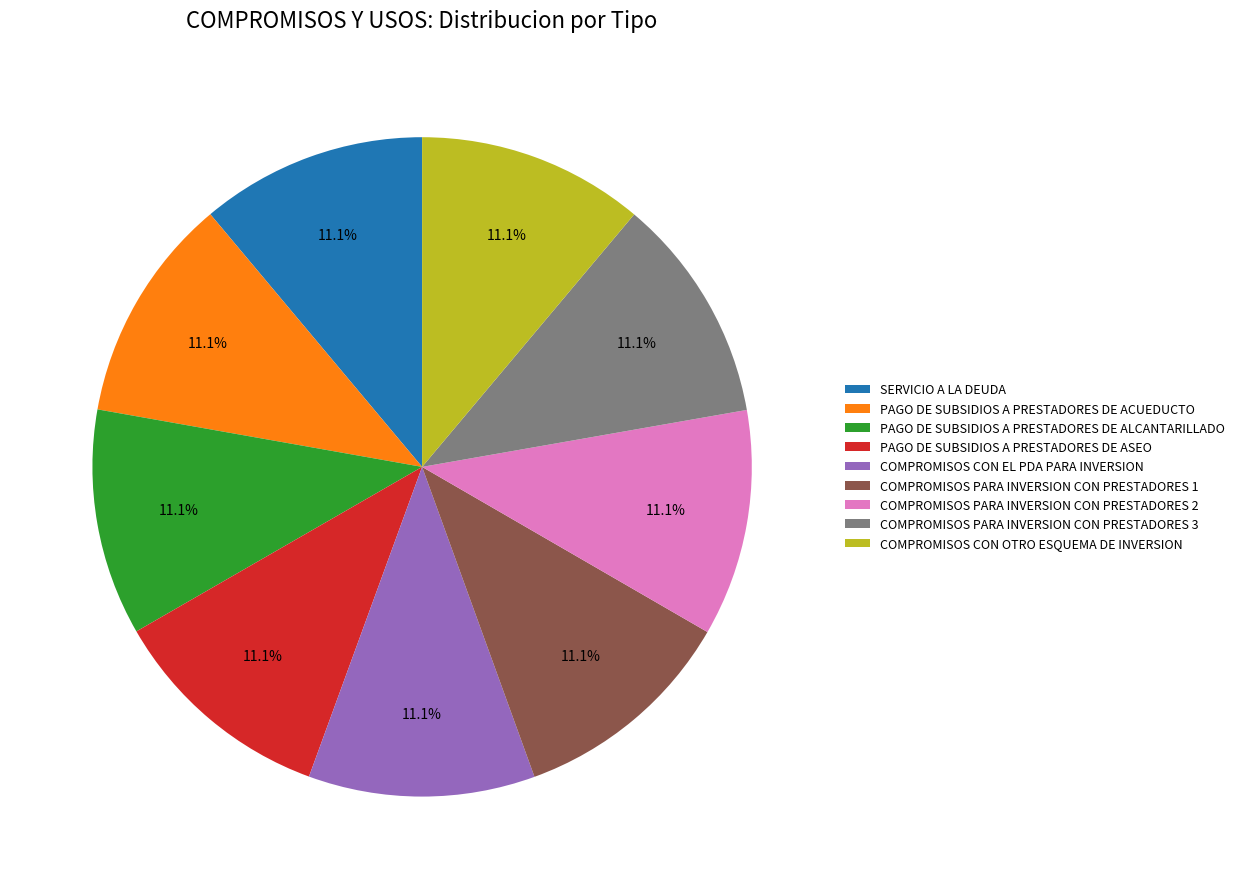

Approximately how many times larger is the value at COMPROMISOS CON OTRO ESQUEMA DE INVERSION compared to PAGO DE SUBSIDIOS A PRESTADORES DE ASEO?

1.0